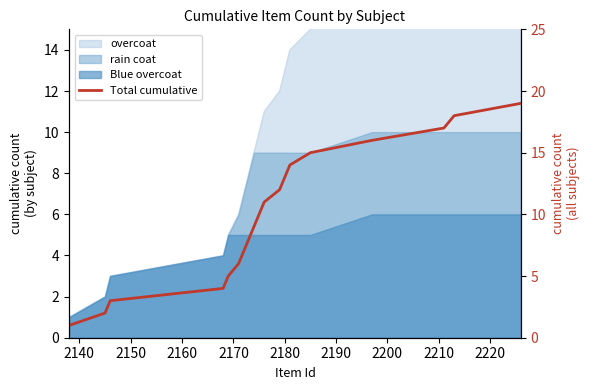

True or false: the data shows 8 at 11.

False